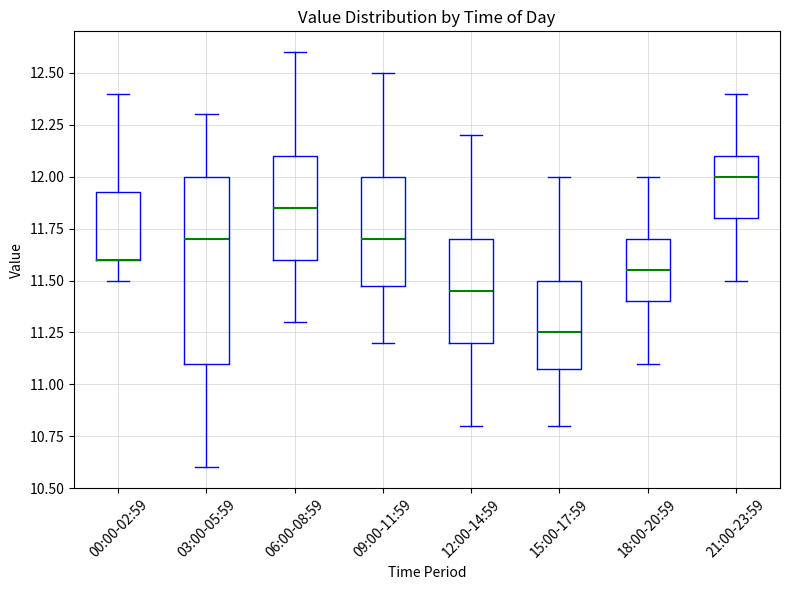

Reading left to right, transcribe this box plot: for each box, give where its median line is, the range the box spans, and where its two whiskers end, as read against the y-axis. The values are not printed on the chart, so give them approximately, as read against the axis.

00:00-02:59: median 11.60 (drawn on the box's lower edge), box 11.60 to 11.95, whiskers 11.50 to 12.40
03:00-05:59: median 11.70, box 11.10 to 12.00, whiskers 10.60 to 12.30
06:00-08:59: median 11.85, box 11.60 to 12.10, whiskers 11.30 to 12.60
09:00-11:59: median 11.70, box 11.50 to 12.00, whiskers 11.20 to 12.50
12:00-14:59: median 11.45, box 11.20 to 11.70, whiskers 10.80 to 12.20
15:00-17:59: median 11.25, box 11.10 to 11.50, whiskers 10.80 to 12.00
18:00-20:59: median 11.55, box 11.40 to 11.70, whiskers 11.10 to 12.00
21:00-23:59: median 12.00, box 11.80 to 12.10, whiskers 11.50 to 12.40